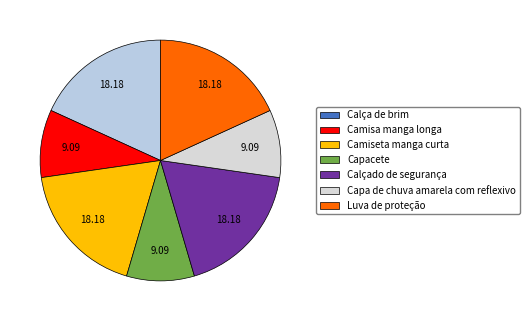

To the nearest percent, what percentage of the pie is Capacete?

9%